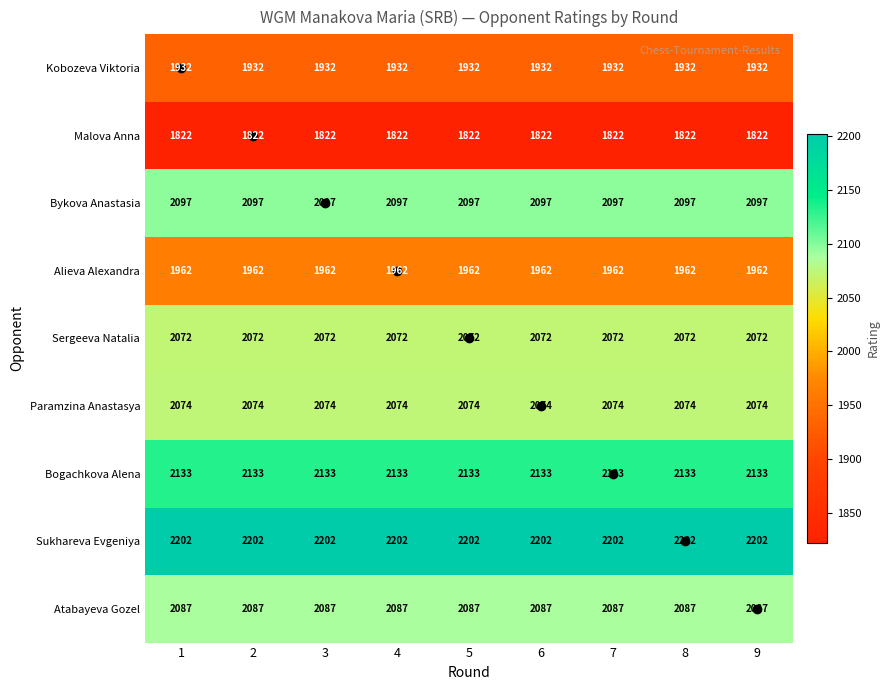

What is the sum of all Atabayeva Gozel values?

18783